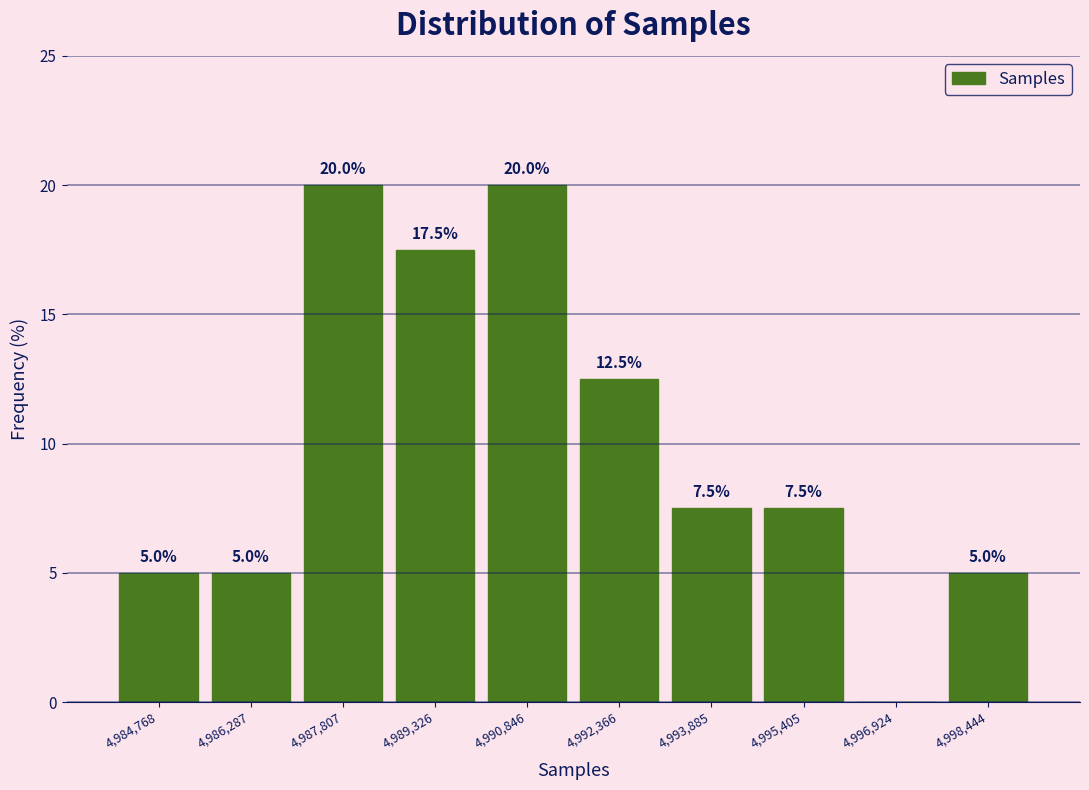

Reading left to right, extract all data points from this chart.

4,984,768=5.0	4,986,287=5.0	4,987,807=20.0	4,989,326=17.5	4,990,846=20.0	4,992,366=12.5	4,993,885=7.5	4,995,405=7.5	4,996,924=0.0	4,998,444=5.0